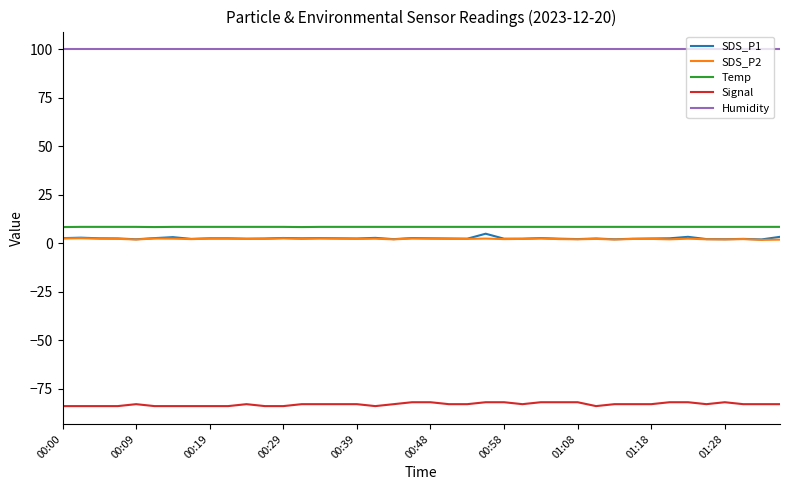

Which series has the largest total across all categories?

Humidity